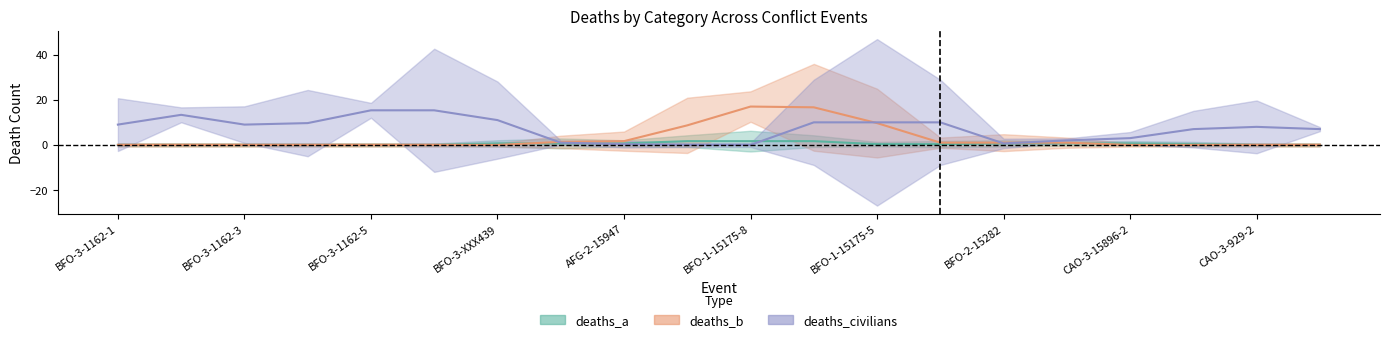

Does the chart display data point markers on the line(s)?

No